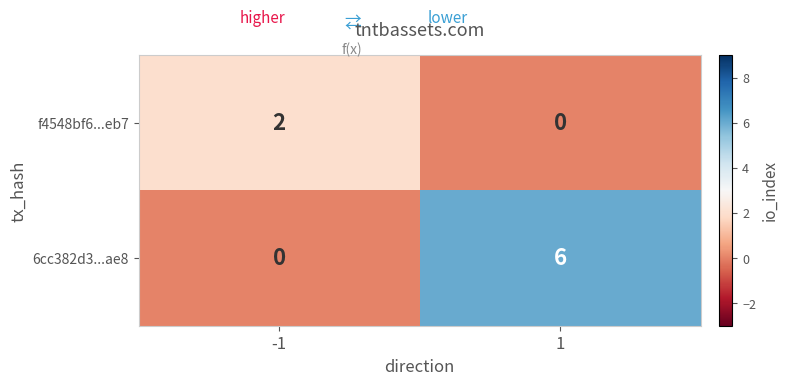

What is the spread (max minus min) of values at 1?

6